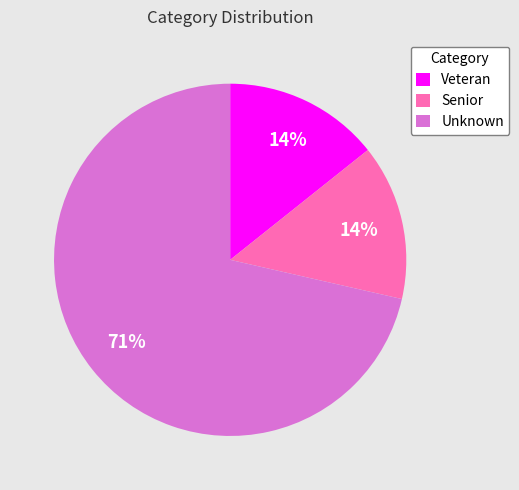

To the nearest percent, what is the average slice percentage?

33%